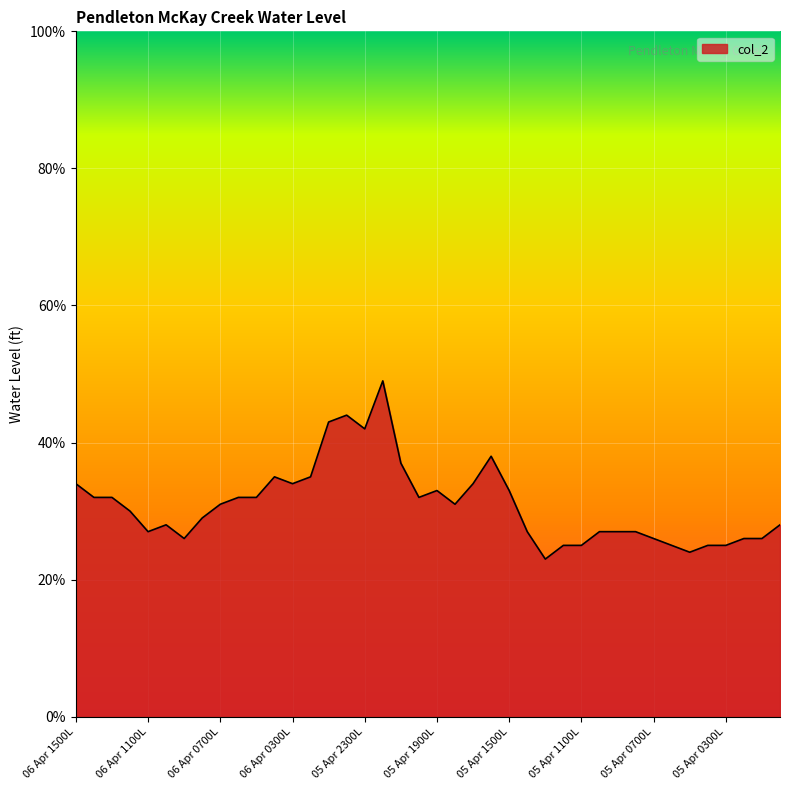

What is the greatest value displayed?

0.5